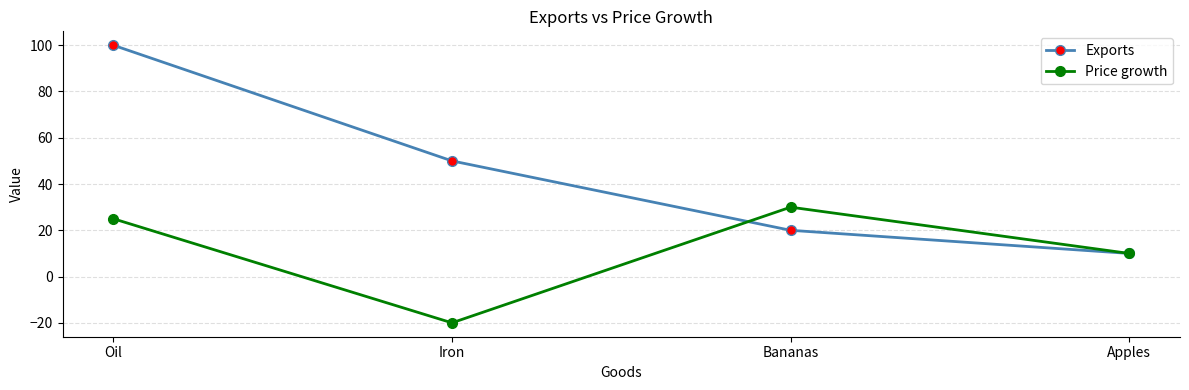

Rank the series by their maximum value, from highest to lowest.

Exports, Price growth